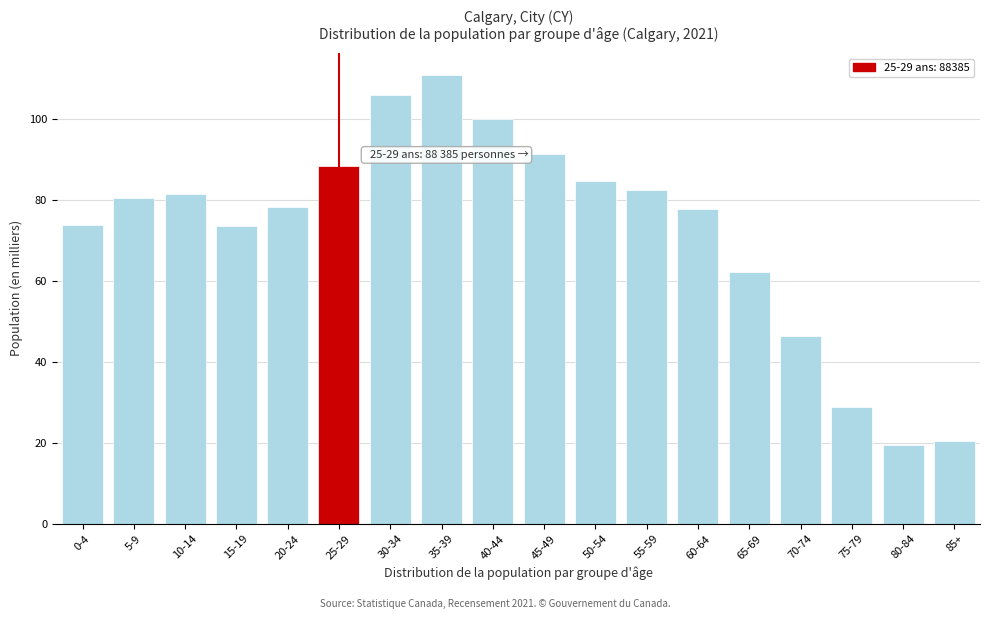

The value at 50-54 is 24.2. True or false?

False